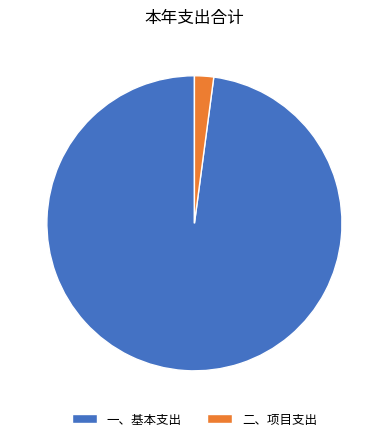

Count the number of slices in the pie.

2